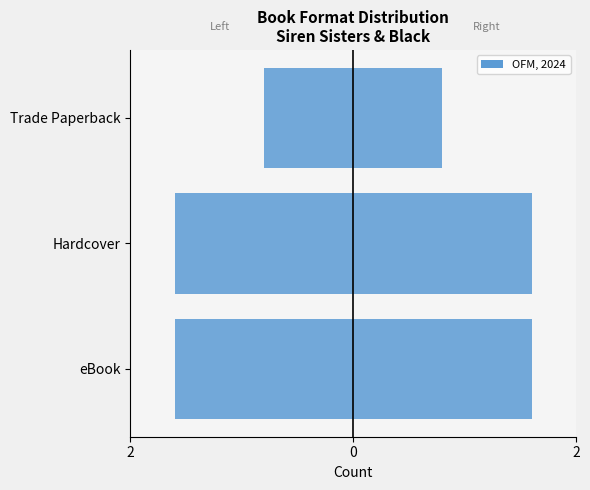

True or false: Count (right) has a value of 2 at Trade Paperback.

False